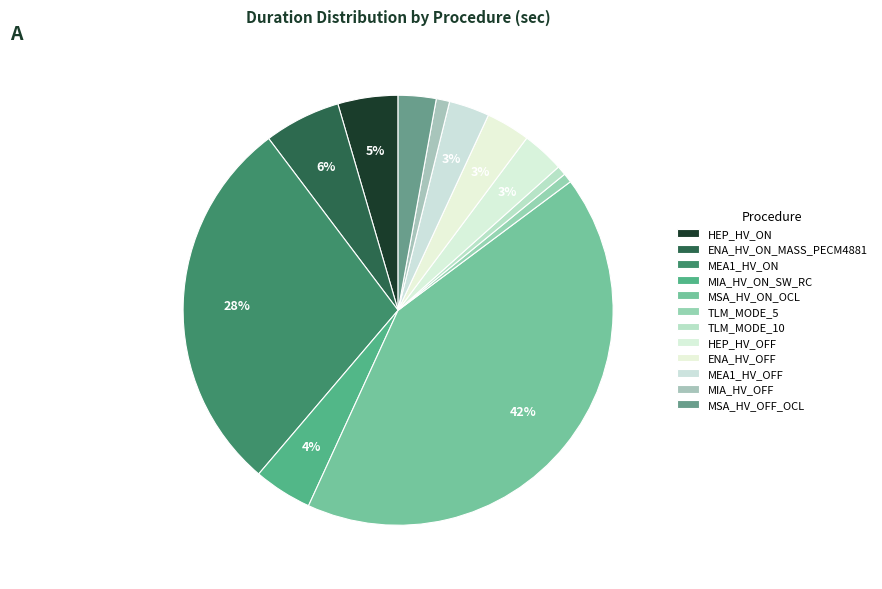

Does any single category account for the majority?

No